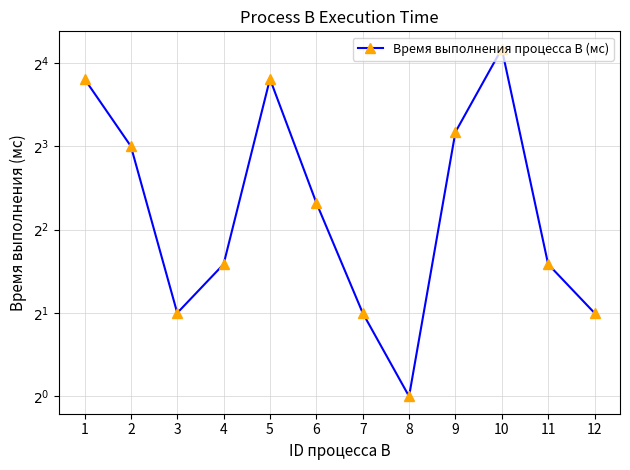

What is the sum of all values?

81